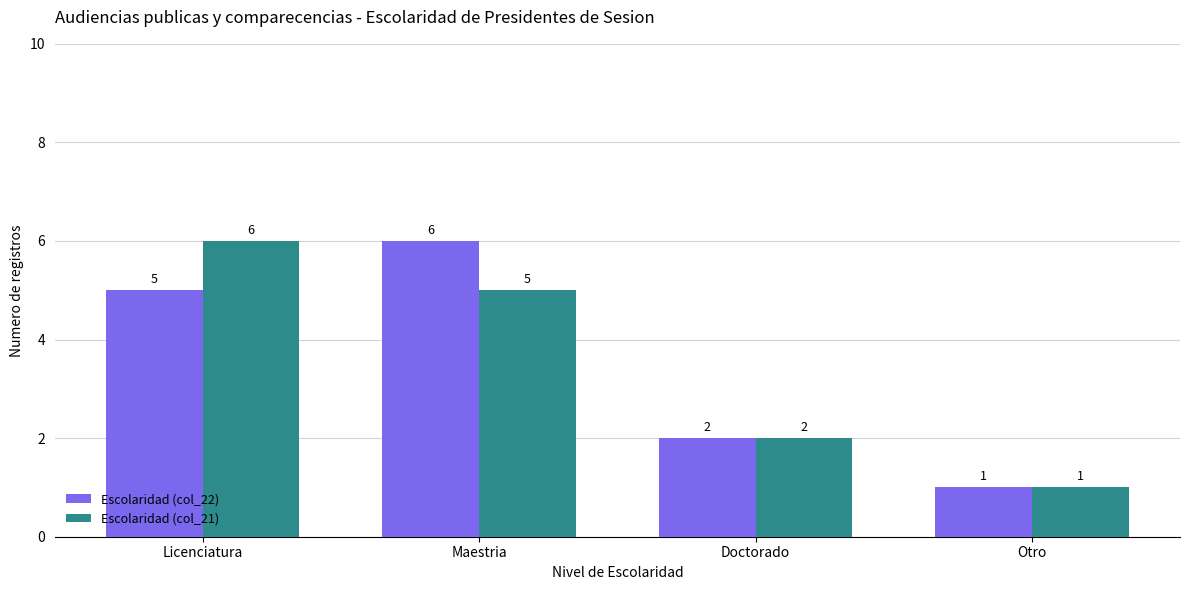

Are the bars horizontal?

No